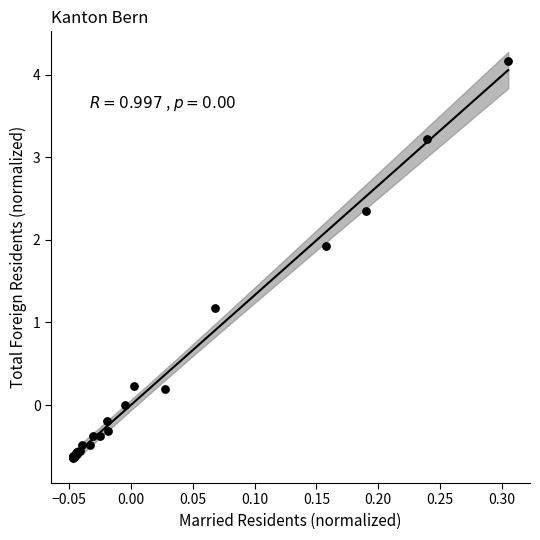

What Y value in the scatter plot is closest to 1?

1.2